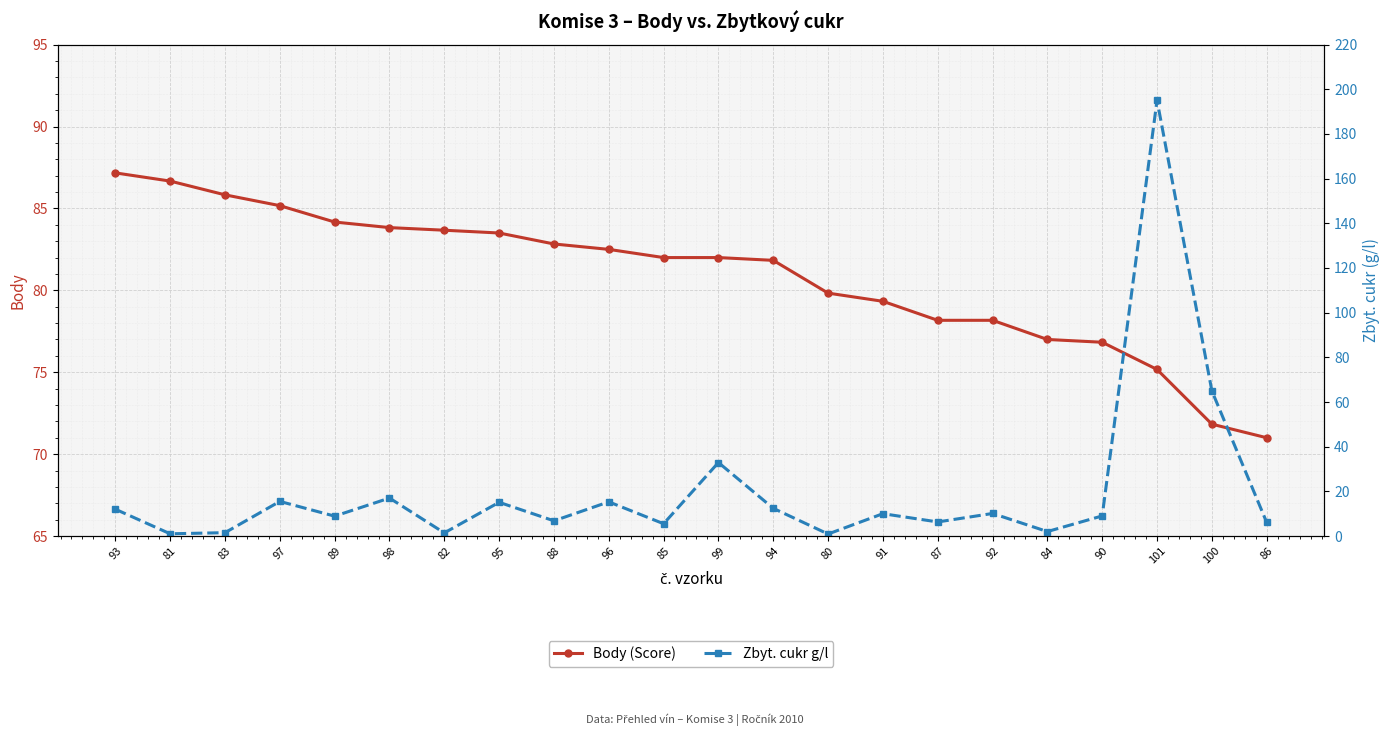

What is the spread (max minus min) of values at 91?

69.3